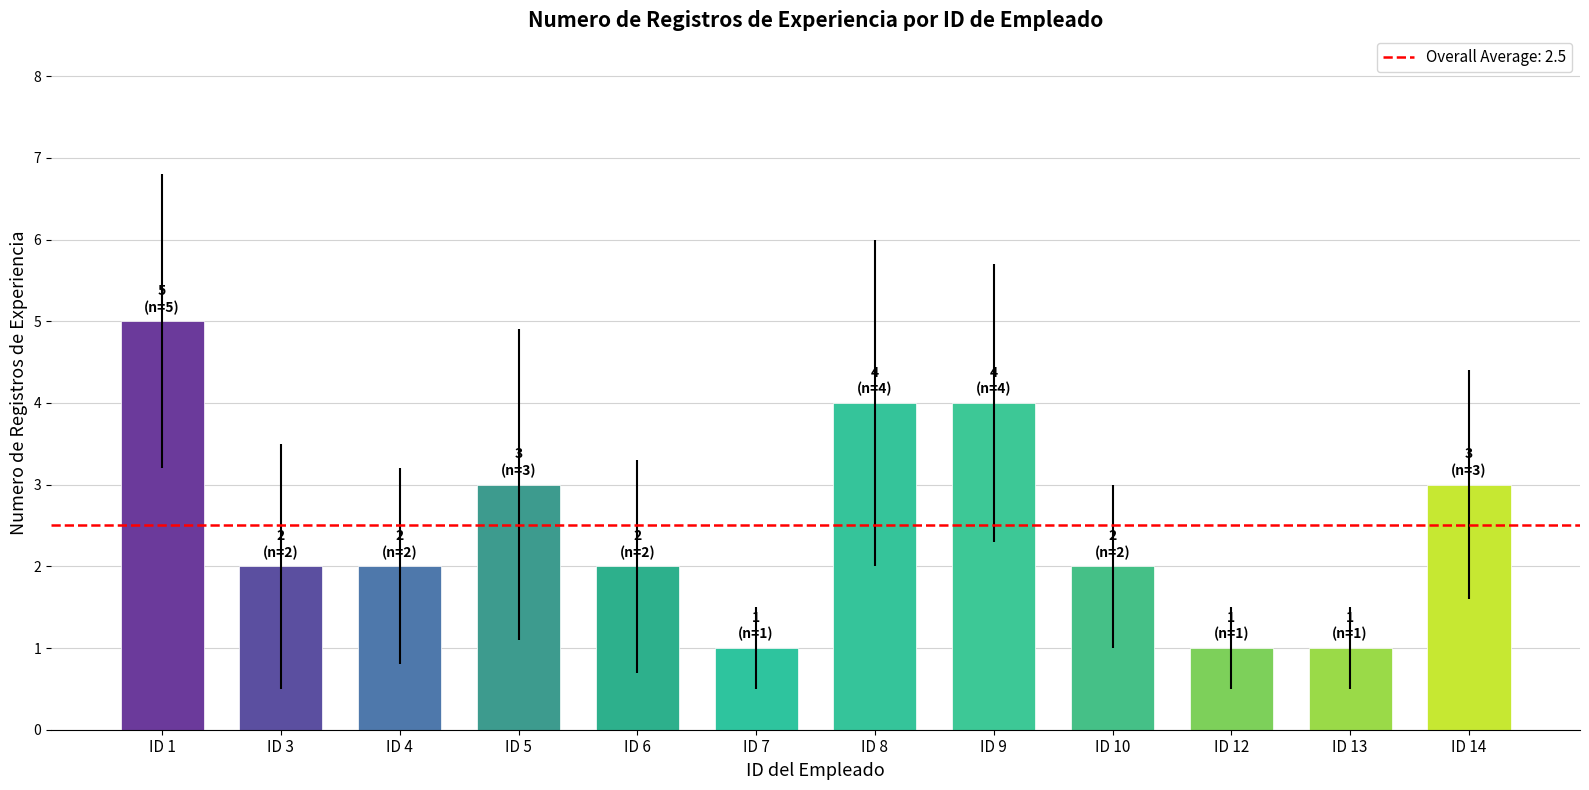

What is the smallest value displayed?

1